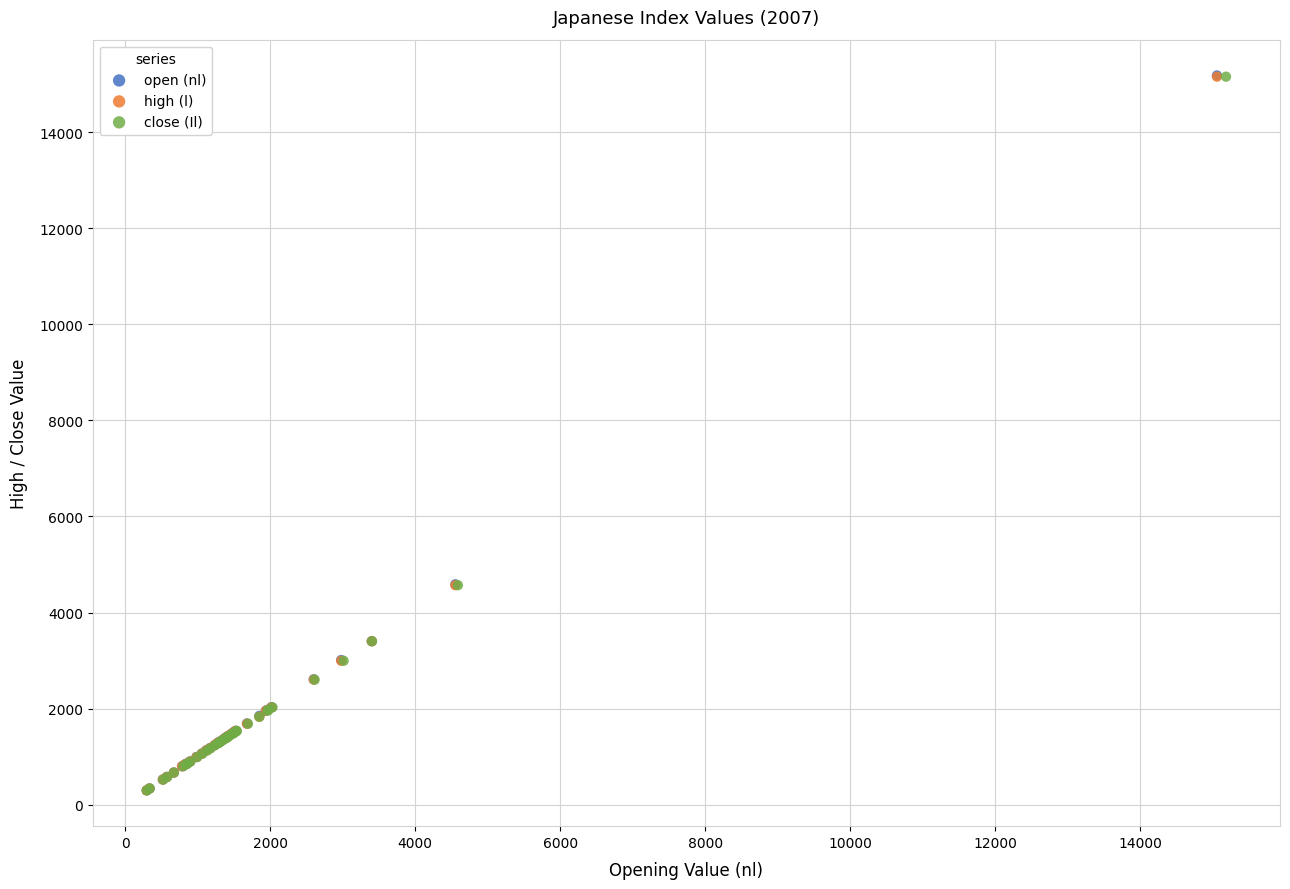

Which series has the largest Y range (max minus min)?

open (nl)